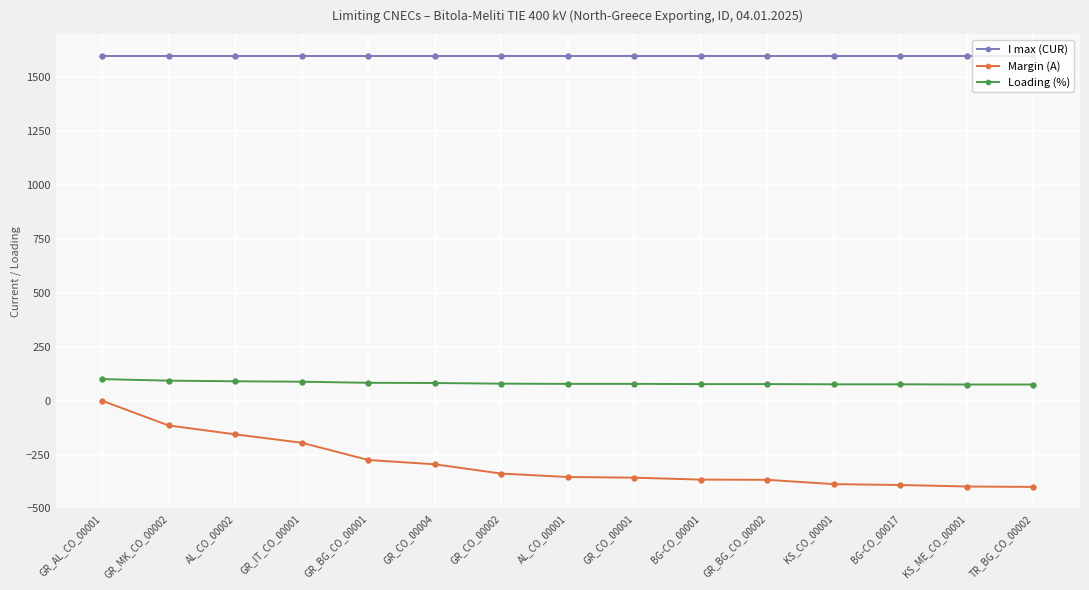

Is it true that Margin (A) equals -275 at GR_BG_CO_00001?

True